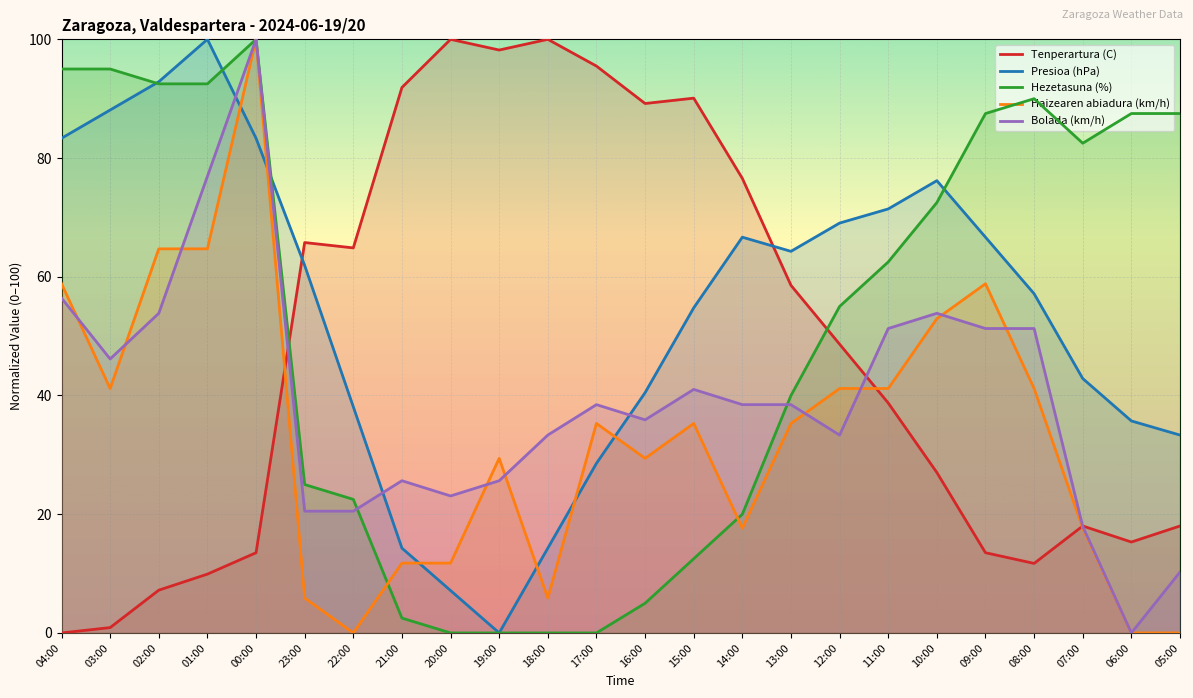

Where do Tenperartura (C) and Hezetasuna (%) first cross each other?

00:00 and 23:00